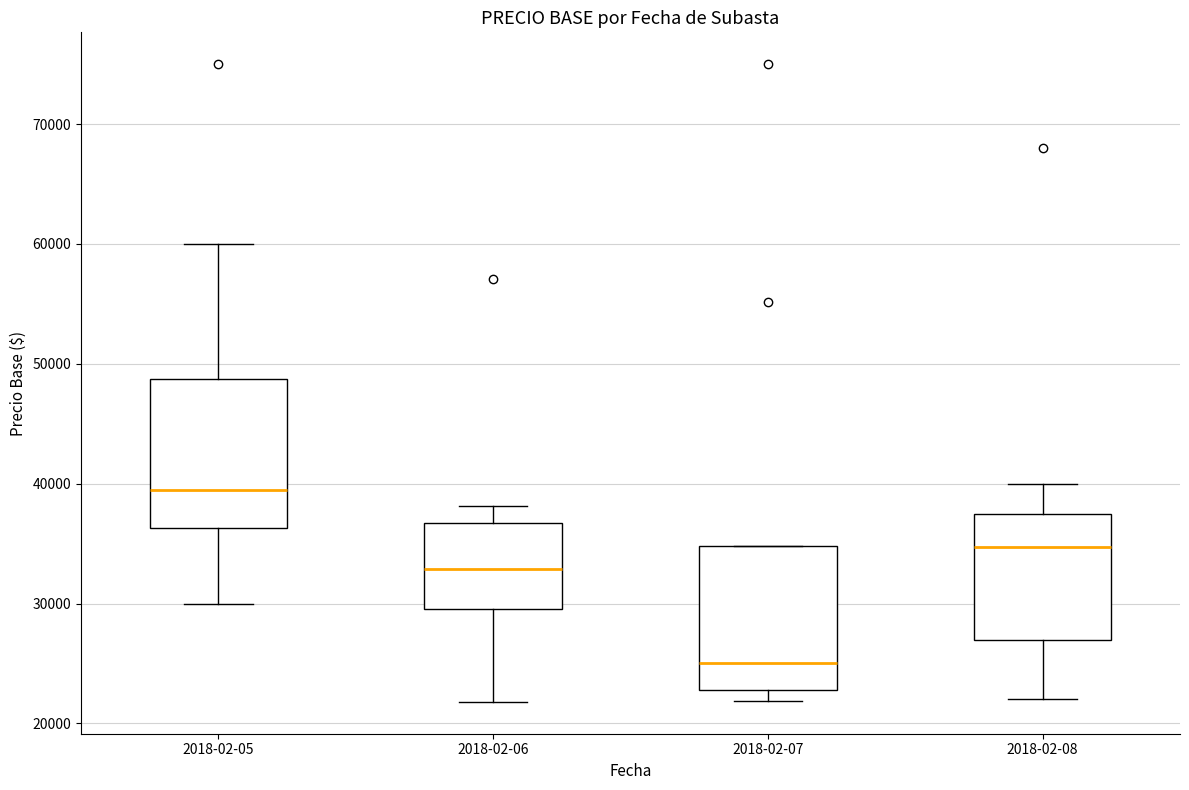

Reading left to right, transcribe this box plot: for each box, give where its median line is, the range the box spans, and where its two whiskers end, as read against the y-axis. The values are not printed on the chart, so give them approximately, as read against the axis.

2018-02-05: median 39000, box 36000 to 49000, whiskers 30000 to 60000
2018-02-06: median 33000, box 30000 to 37000, whiskers 22000 to 38000
2018-02-07: median 25000, box 23000 to 35000, whiskers 22000 to 35000
2018-02-08: median 35000, box 27000 to 37000, whiskers 22000 to 40000